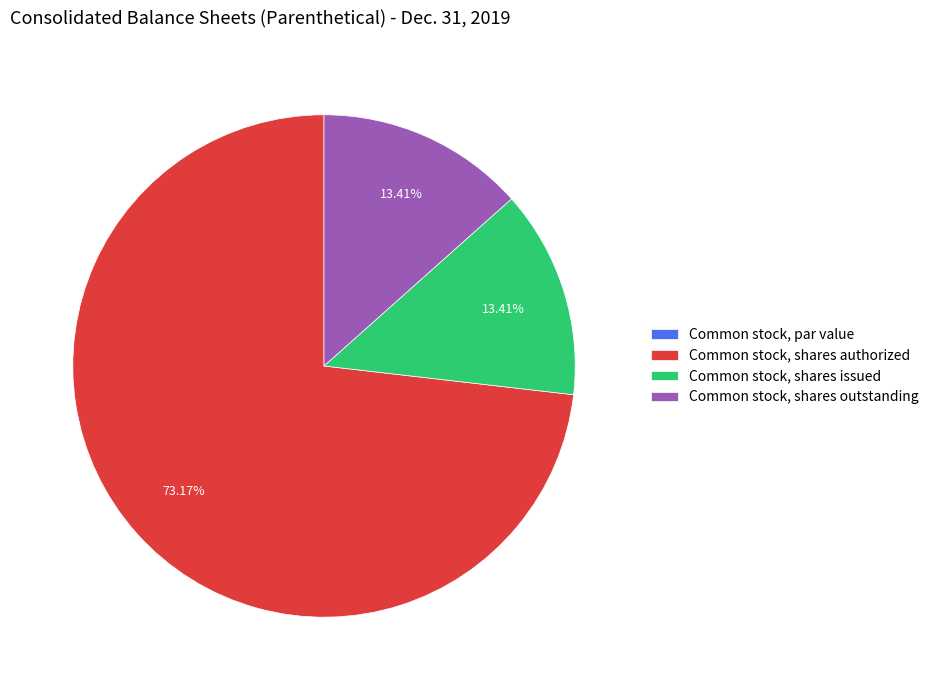

Is it true that Common stock, shares authorized is 62% of the pie?

False